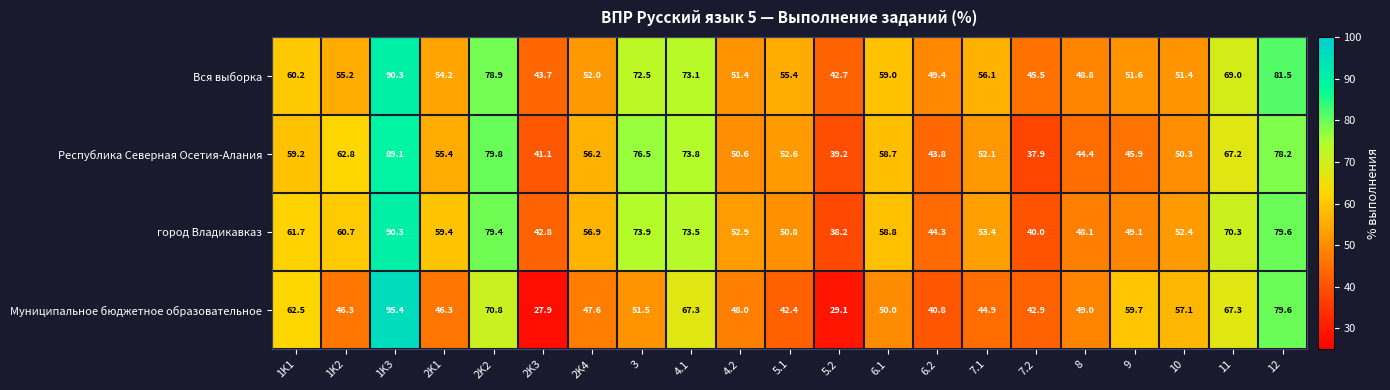

At which label does город Владикавказ reach its peak?

1K3